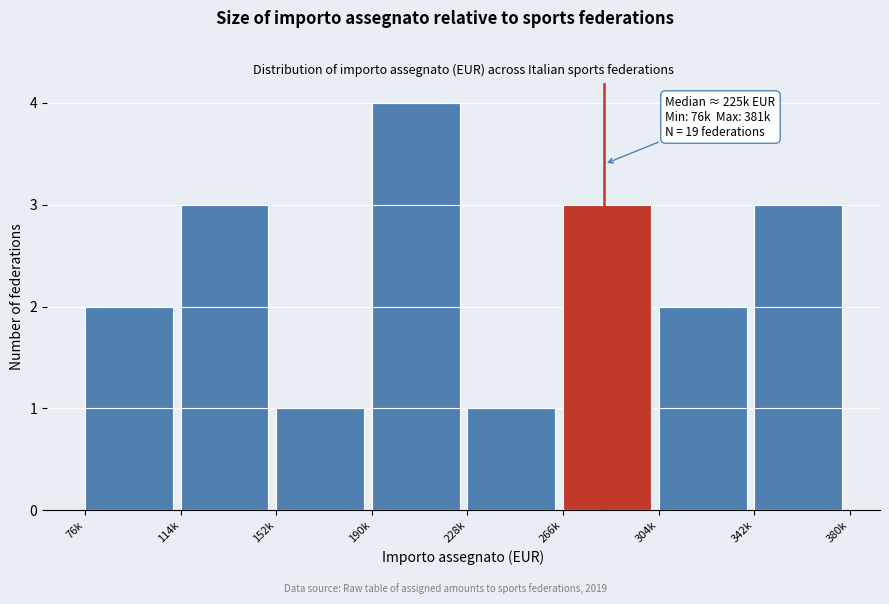

Reading left to right, extract all data points from this chart.

76k=2	114k=3	152k=1	190k=4	228k=1	266k=3	304k=2	342k=3